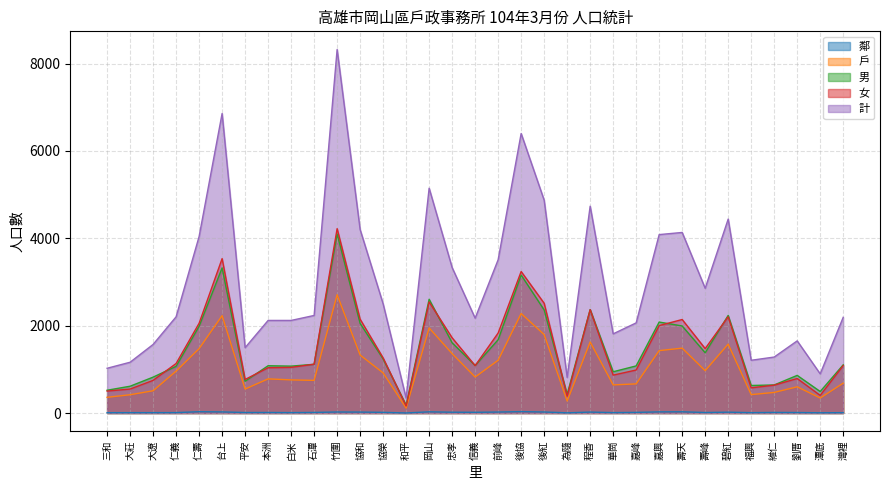

Between 協和 and 和平, which series saw the biggest shift?

計